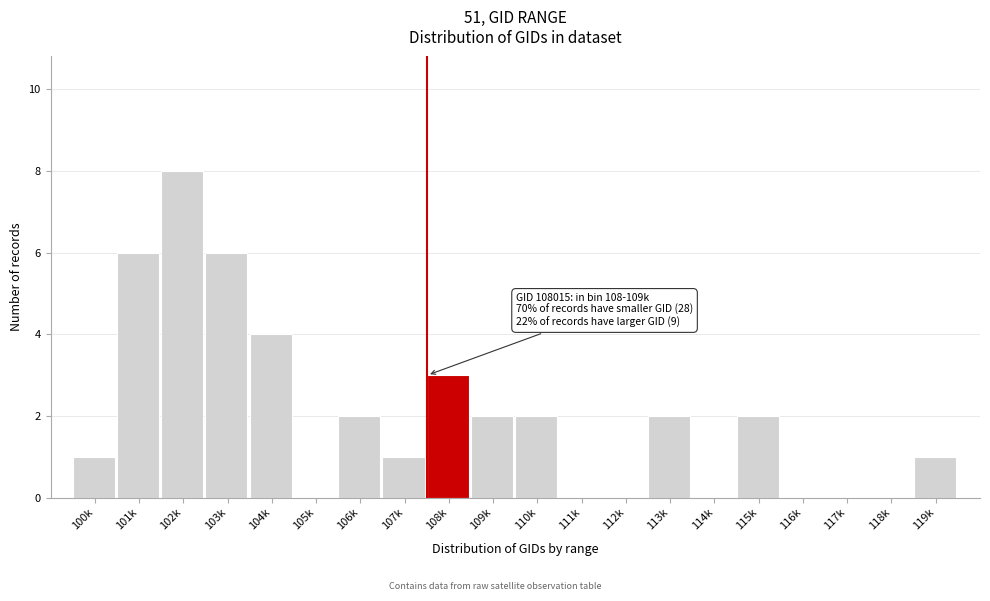

Reading left to right, list all the values displayed in this chart.

100k=1	101k=6	102k=8	103k=6	104k=4	105k=0	106k=2	107k=1	108k=3	109k=2	110k=2	111k=0	112k=0	113k=2	114k=0	115k=2	116k=0	117k=0	118k=0	119k=1